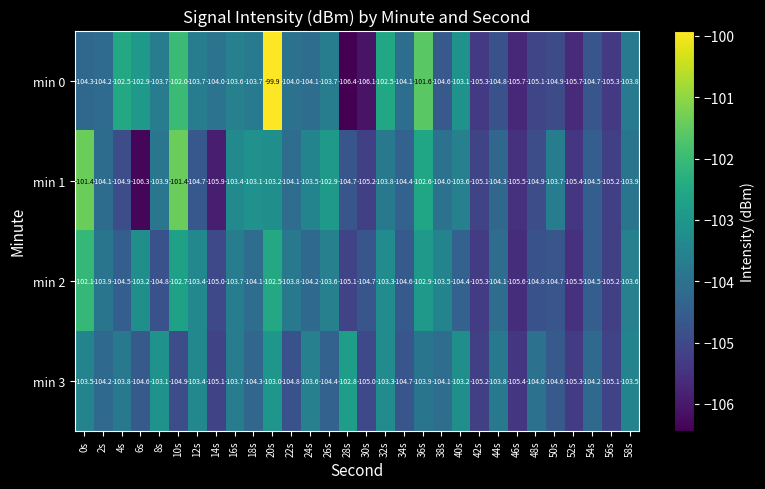

Where does the min 3 series first go above -104?

0s